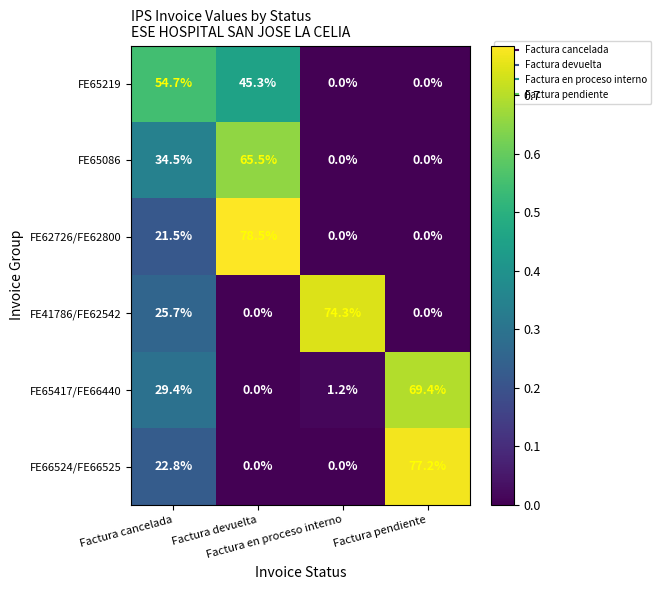

How many distinct data groups are displayed?

6